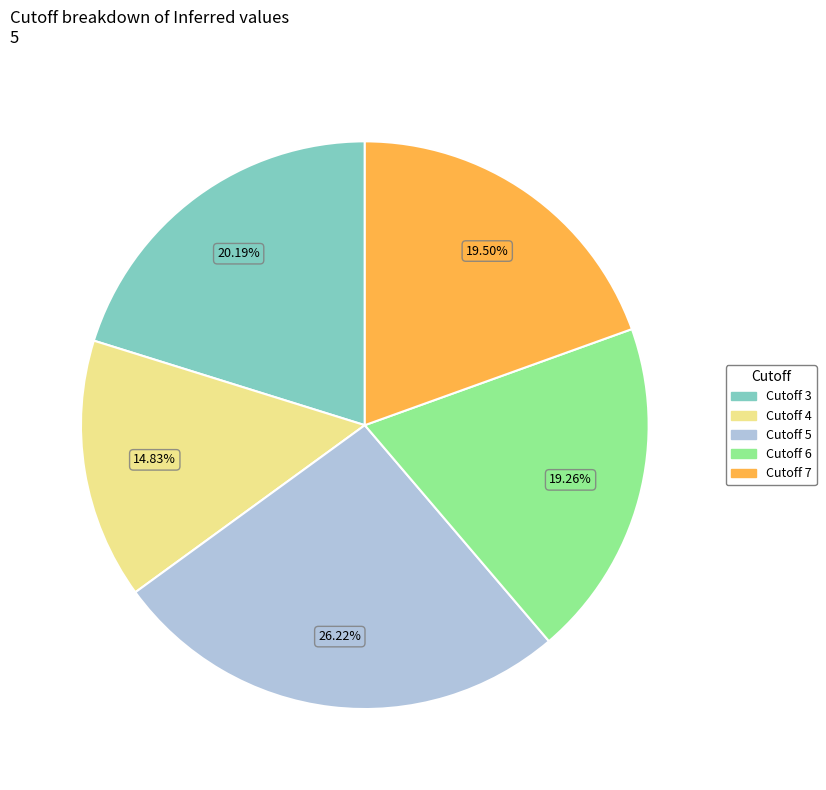

Is there any slice that represents more than half of the pie?

No